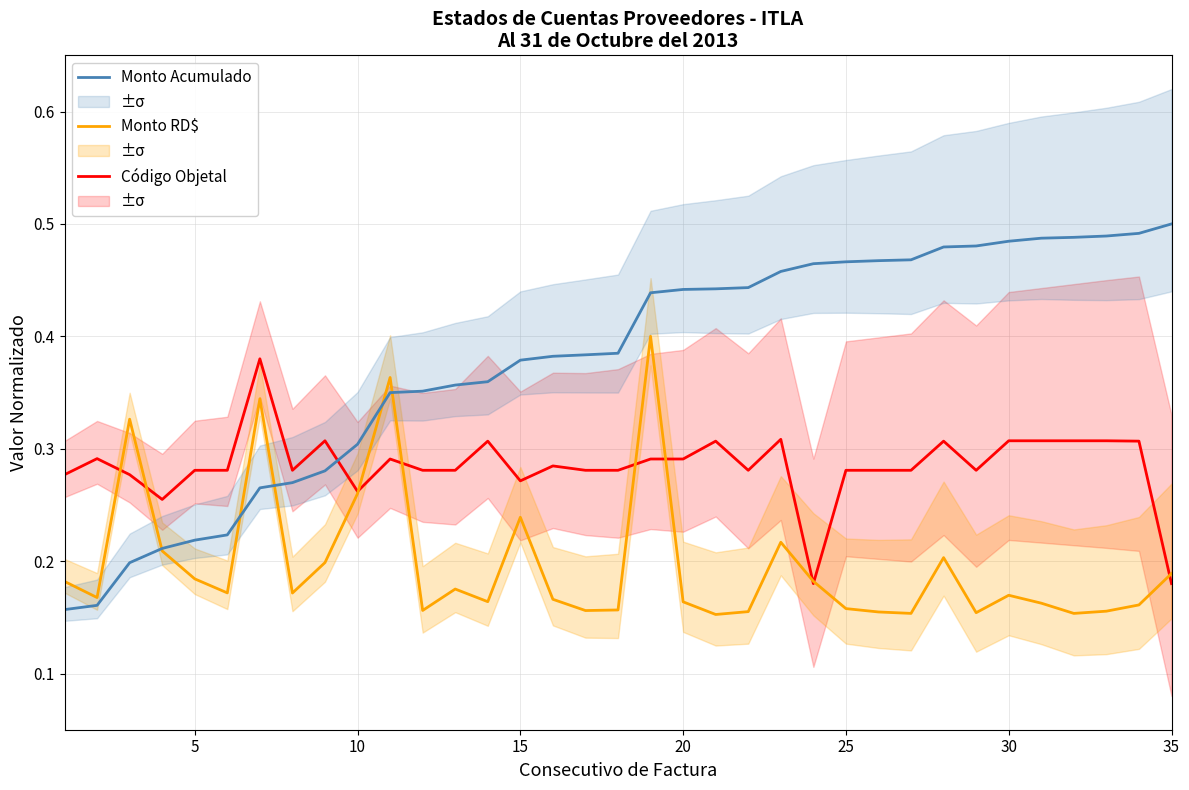

How many categories are shown in the chart?

35